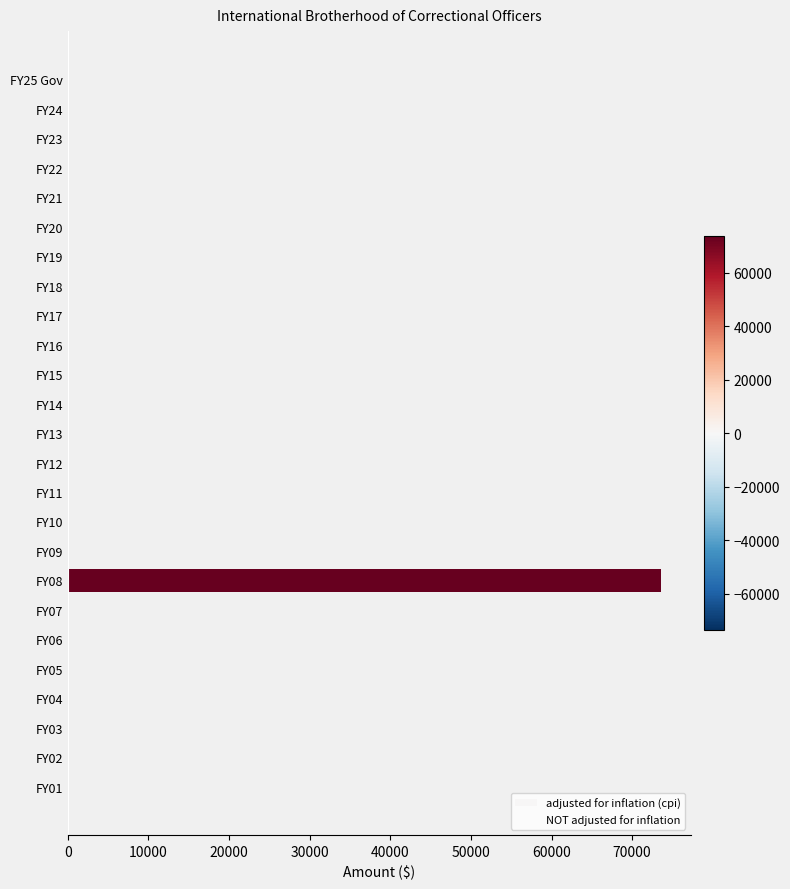

The value at FY15 is 0. True or false?

True